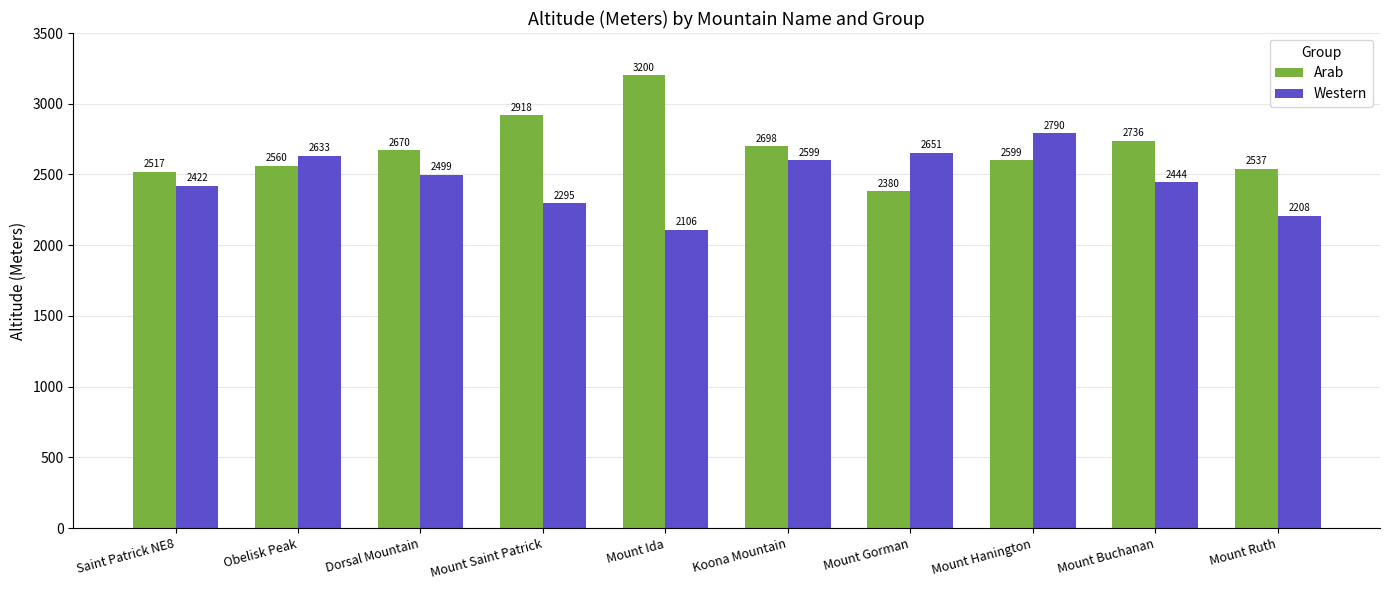

The value of Arab at Mount Hanington is 2599. True or false?

True